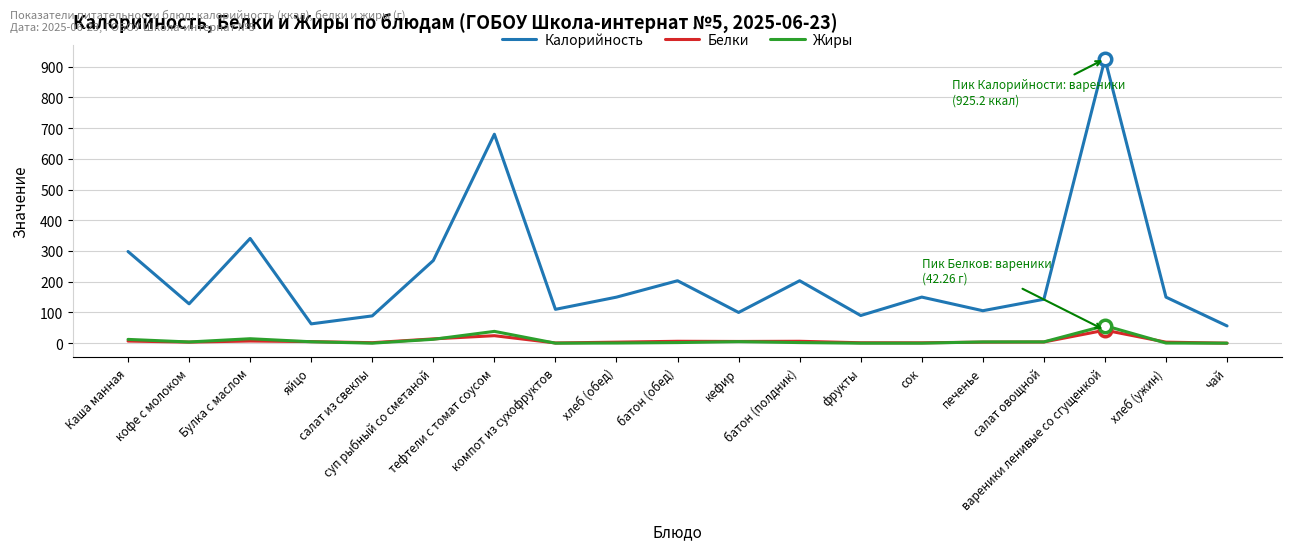

Which series has the largest total across all categories?

Калорийность